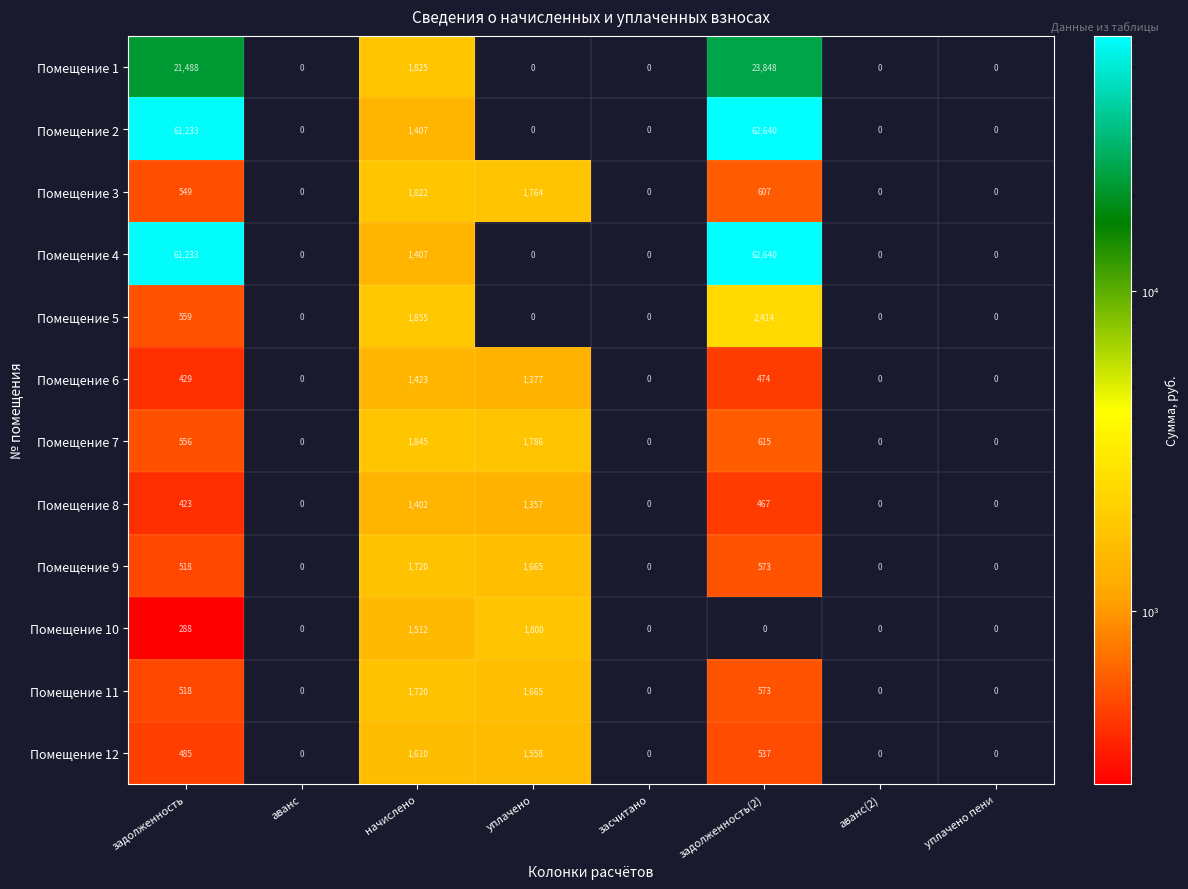

What is the average value of the Помещение 12 series?

524